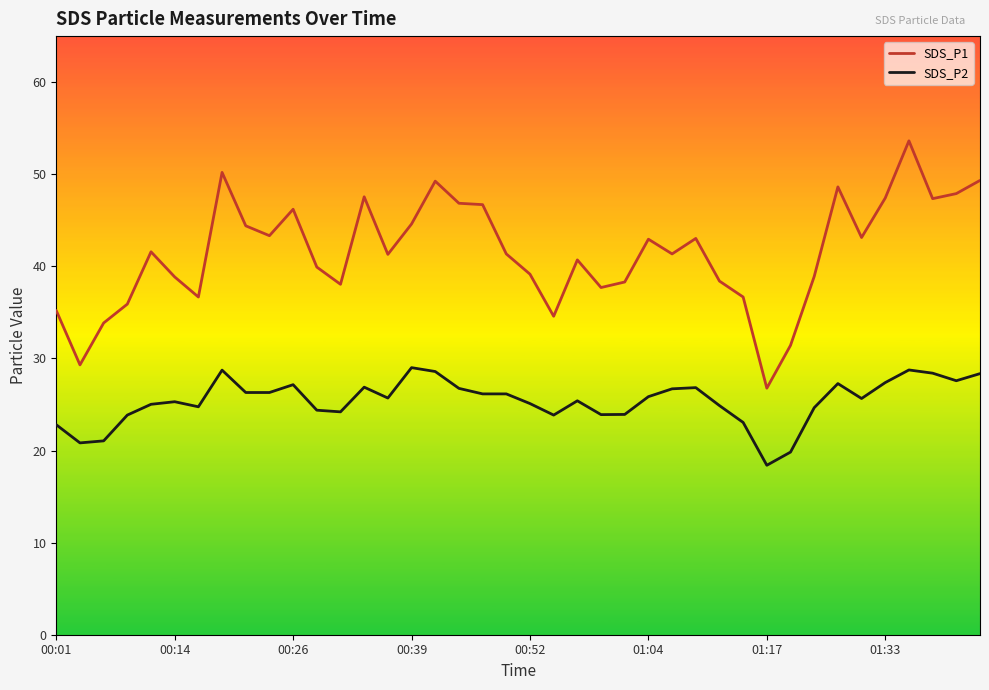

True or false: SDS_P1 and SDS_P2 intersect in this chart.

False